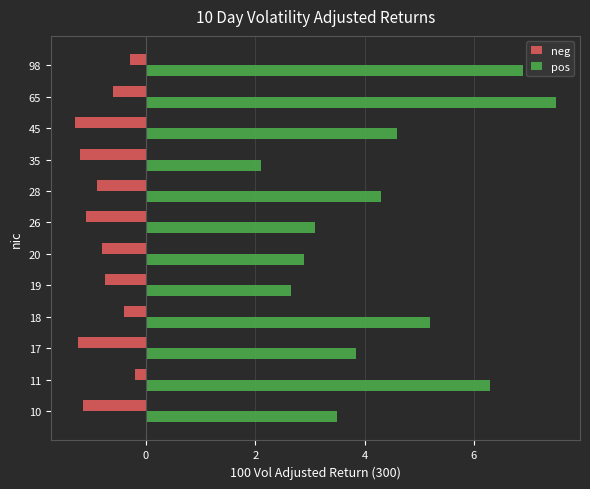

The value of neg at 35 is -1.2. True or false?

True